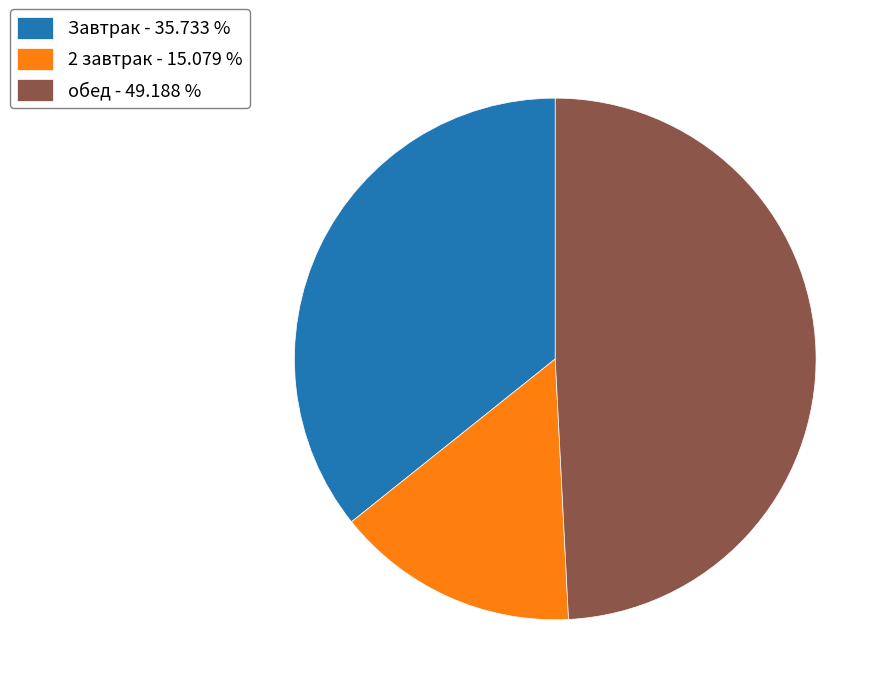

Do Завтрак and 2 завтрак together represent more than half of the pie?

Yes